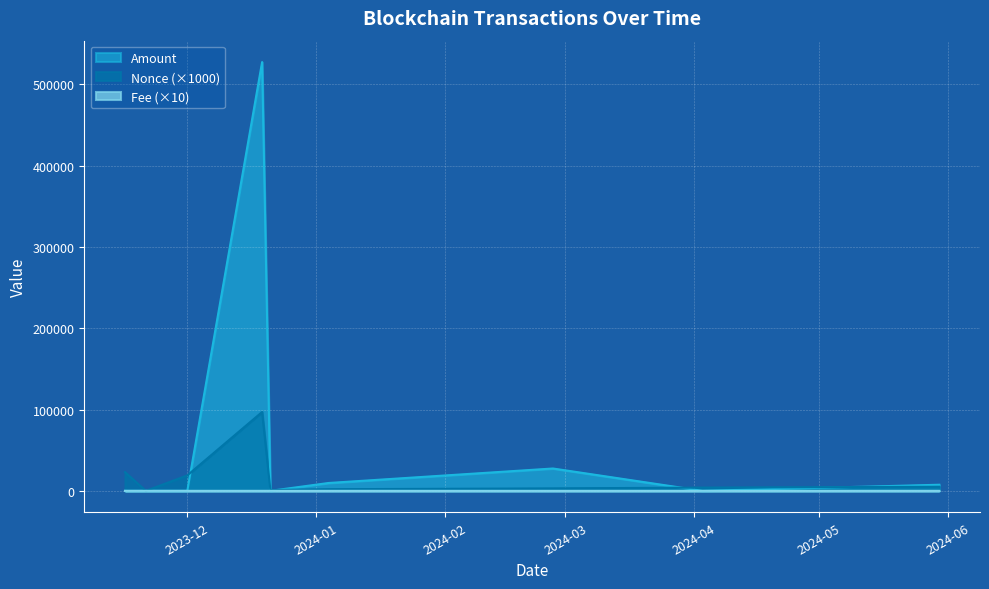

At 2023-11-16, list the series in order from smallest to largest.

Amount, Fee, Nonce